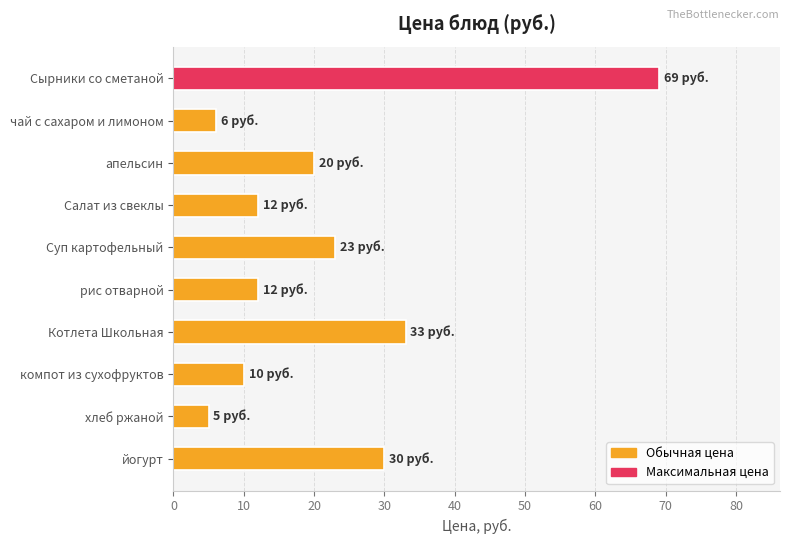

Count the number of data series in this chart.

1